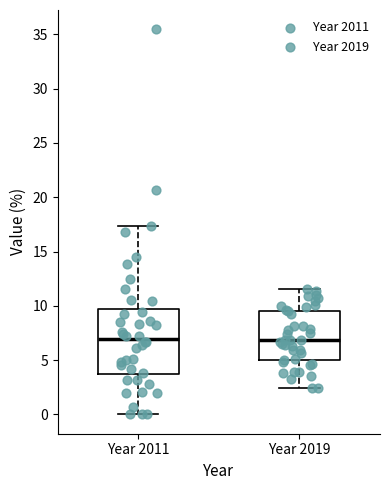

Reading left to right, transcribe this box plot: for each box, give where its median line is, the range the box spans, and where its two whiskers end, as read against the y-axis. The values are not printed on the chart, so give them approximately, as read against the axis.

Year 2011: median 7.0, box 3.5 to 9.5, whiskers 0.0 to 17.5
Year 2019: median 7.0, box 5.0 to 9.5, whiskers 2.5 to 11.5